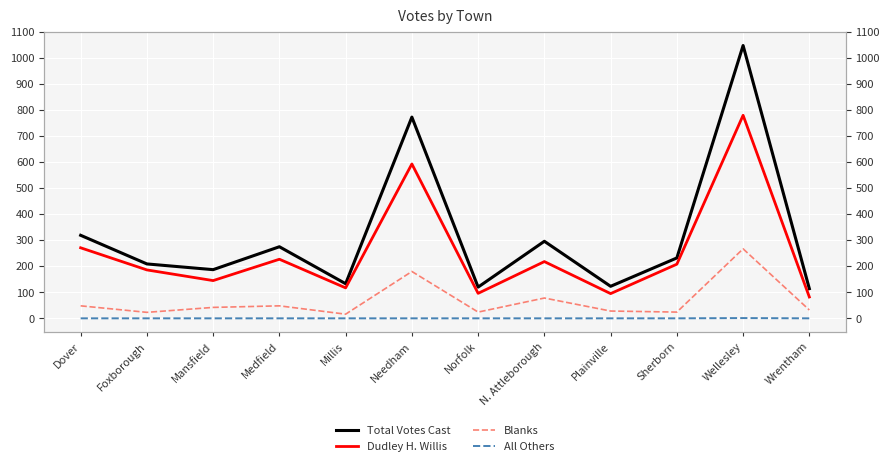

How many lines are shown in the chart?

4